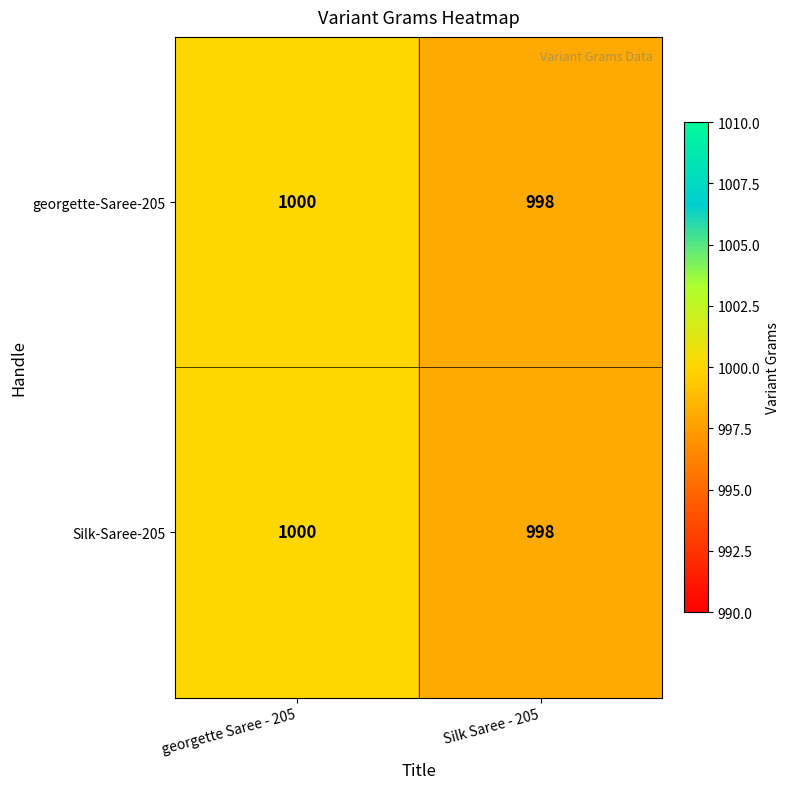

The georgette-Saree-205 series shows 1712 at Silk Saree - 205. True or false?

False